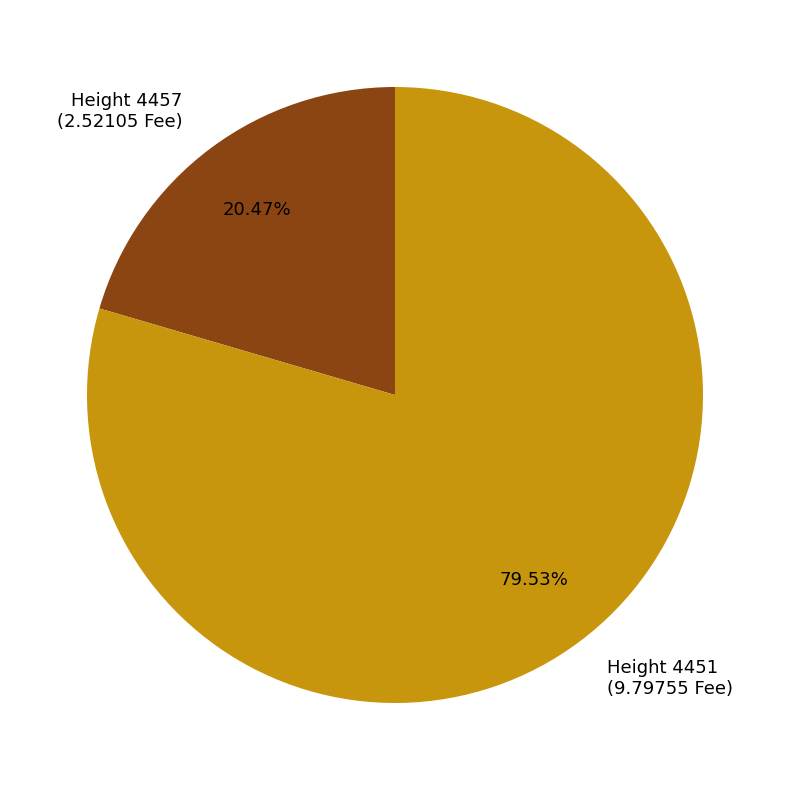

Between Height 4457 (2.52105 Fee) and Height 4451 (9.79755 Fee), which is larger?

Height 4451 (9.79755 Fee)